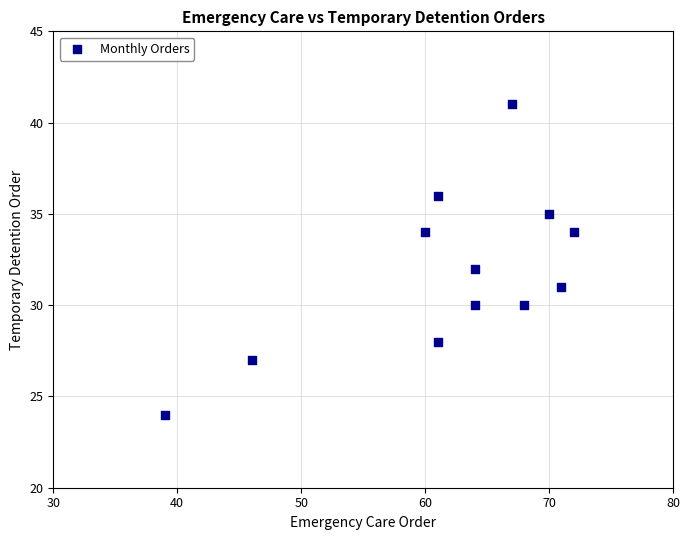

What is the range of Y values (max minus min)?

17